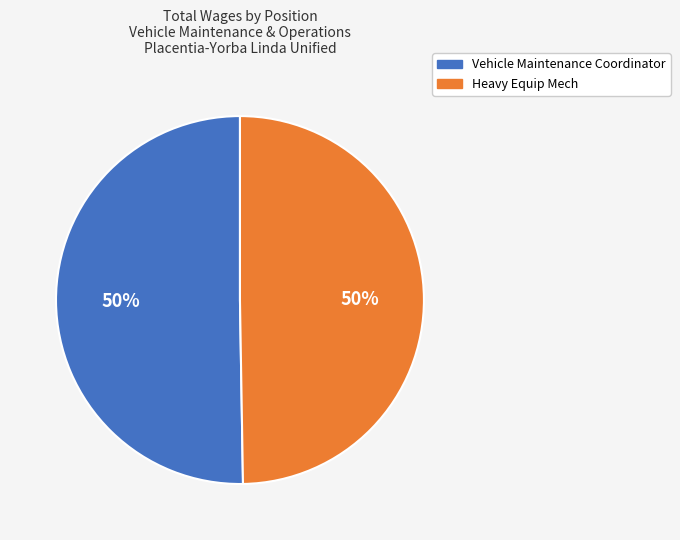

To the nearest percent, what is the combined percentage of Vehicle Maintenance Coordinator and Heavy Equip Mech?

100%